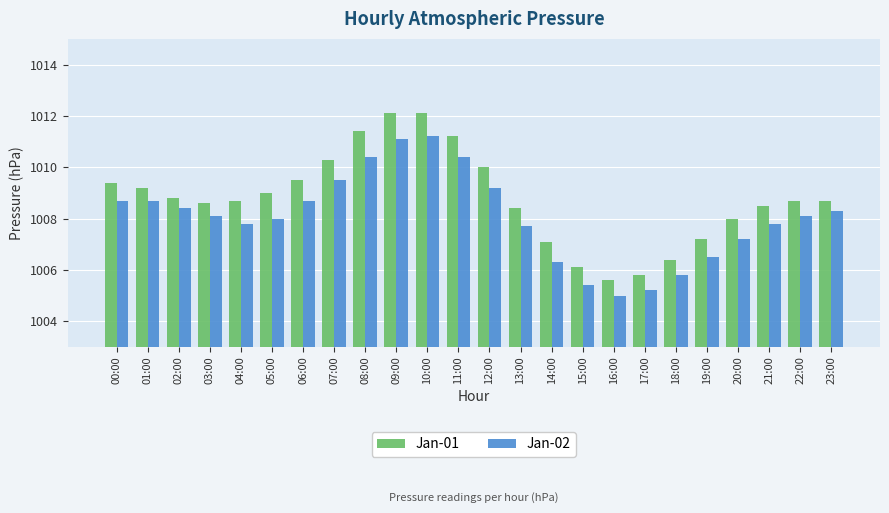

Which series changed the most between 22:00 and 23:00?

Jan-02